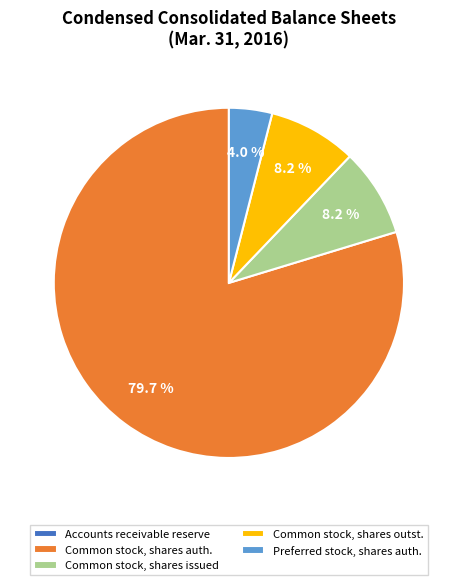

Does any single category account for the majority?

Yes